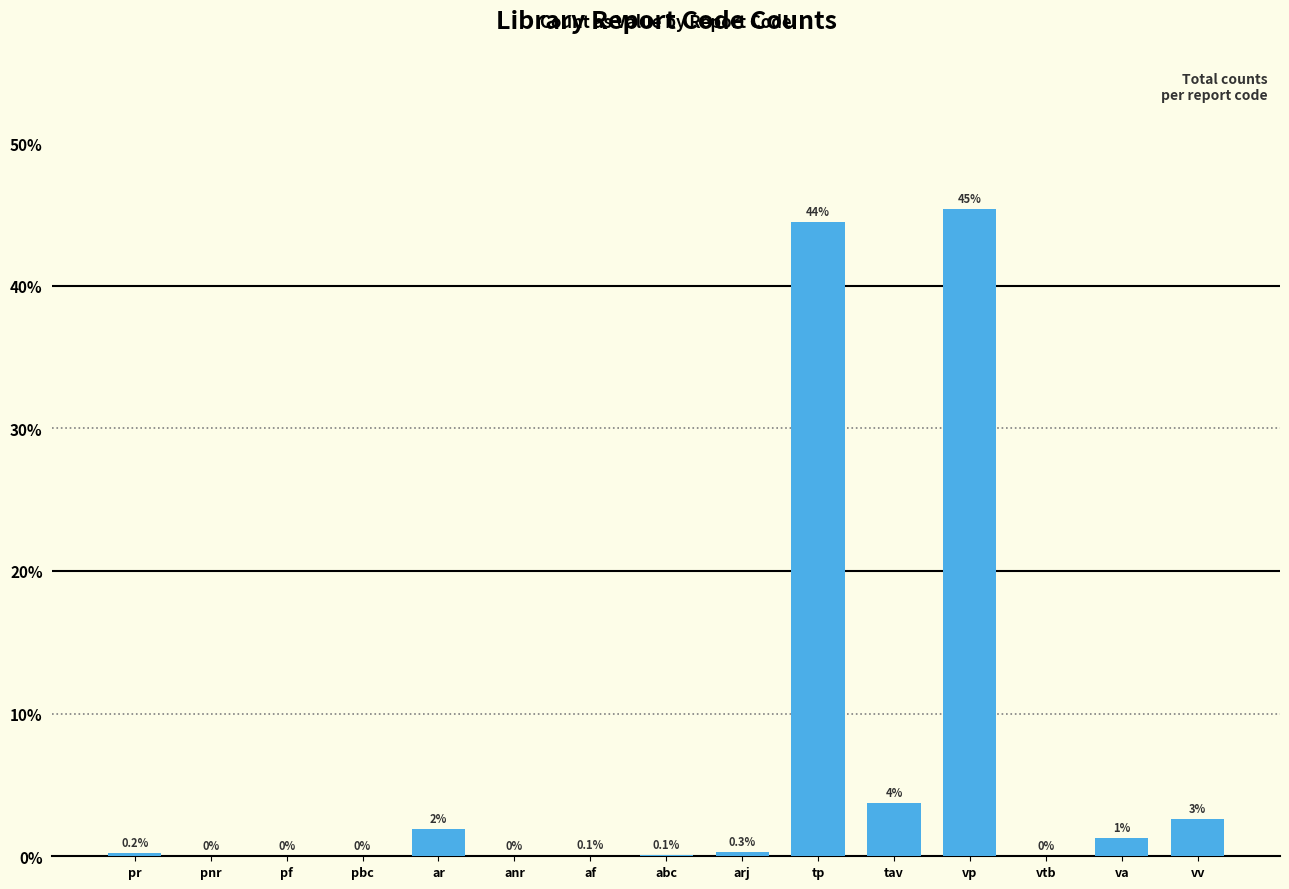

The value at tp is 44.5. True or false?

True